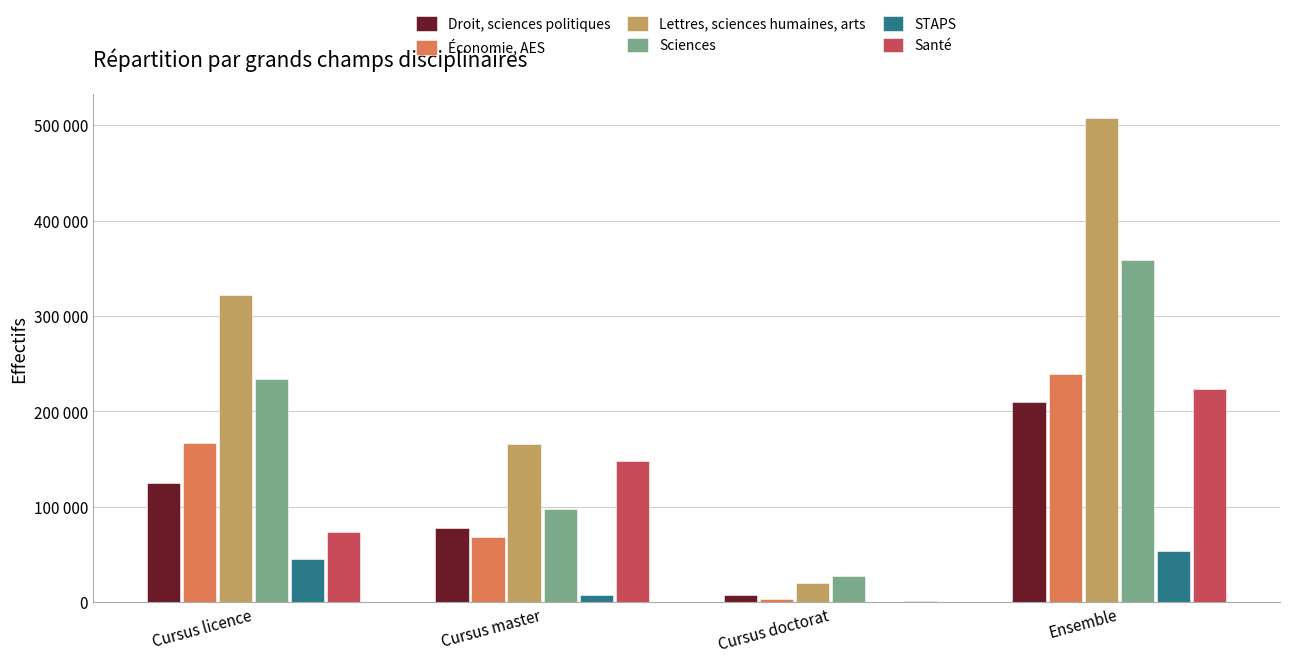

Reading left to right, what are all the values shown in this chart?

Droit, sciences politiques: 124610	78058	7226	209894
Économie, AES: 167339	68933	3305	239577
Lettres, sciences humaines, arts: 321957	165469	19989	507415
Sciences: 233852	98090	27303	359245
STAPS: 45170	7820	545	53535
Santé: 74066	148163	1301	223530